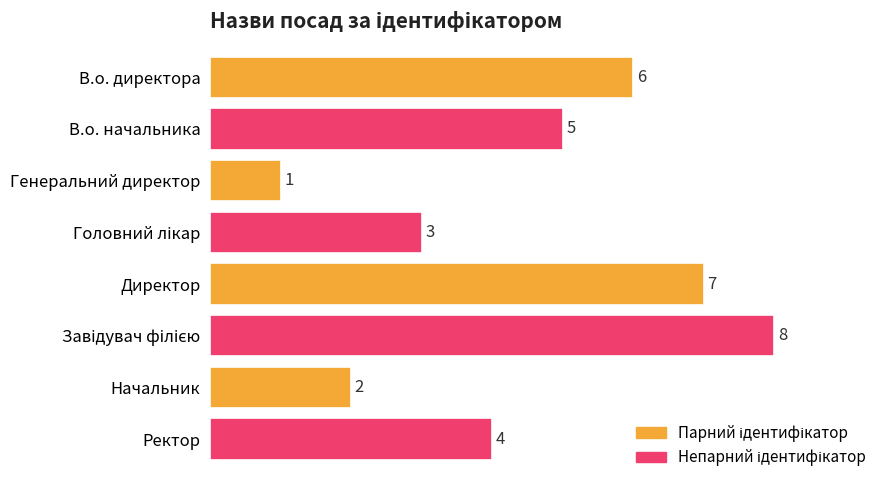

What is the ratio of the value at Ректор to the value at Генеральний директор?

4.0